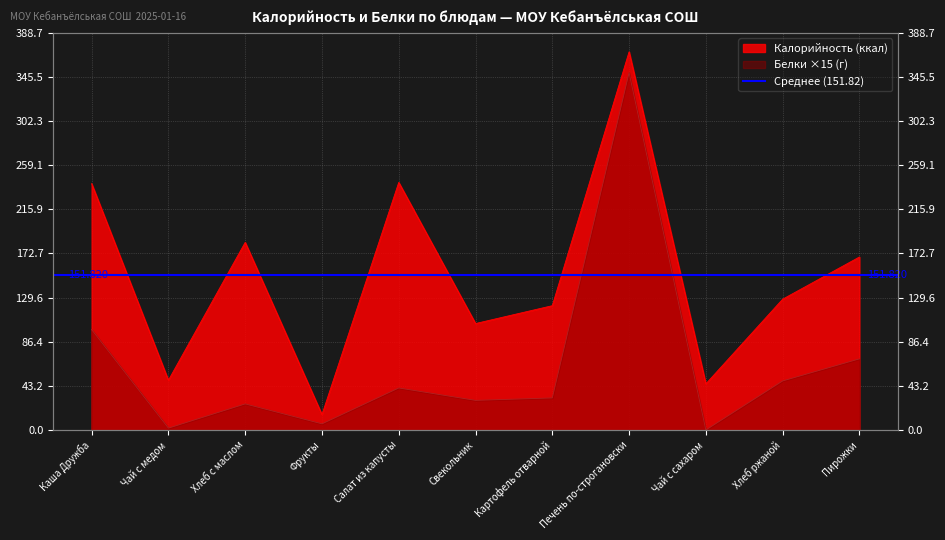

How many interior local valleys does the Белки series have?

4